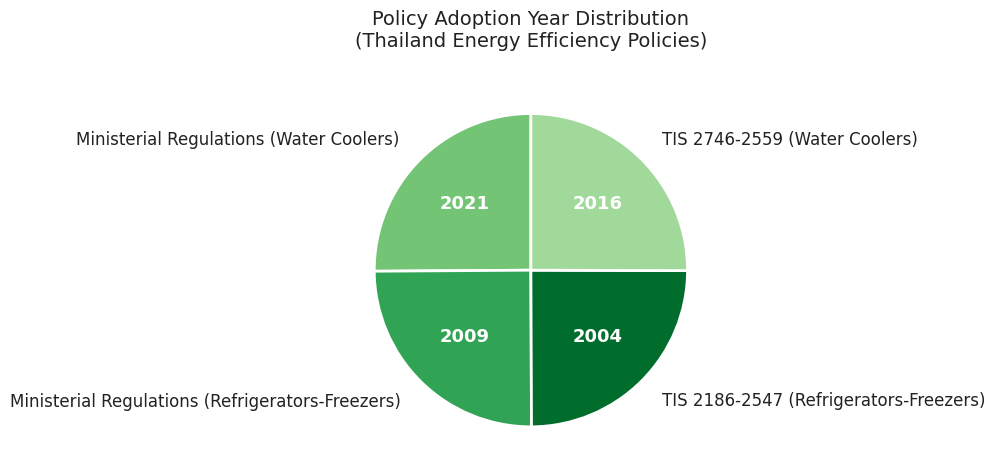

Does TIS 2186-2547 (Refrigerators-Freezers) account for over 50% of the chart?

No